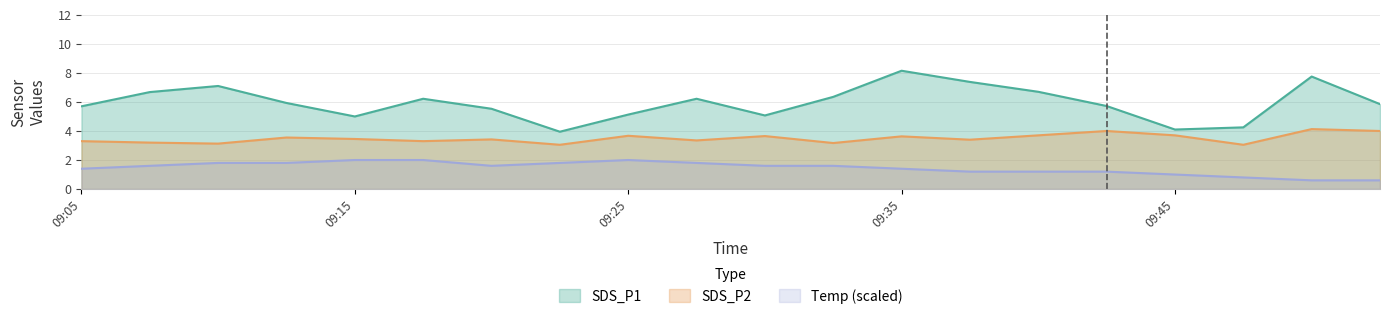

Rank the series at 09:12 from lowest to highest value.

Temp, SDS_P2, SDS_P1